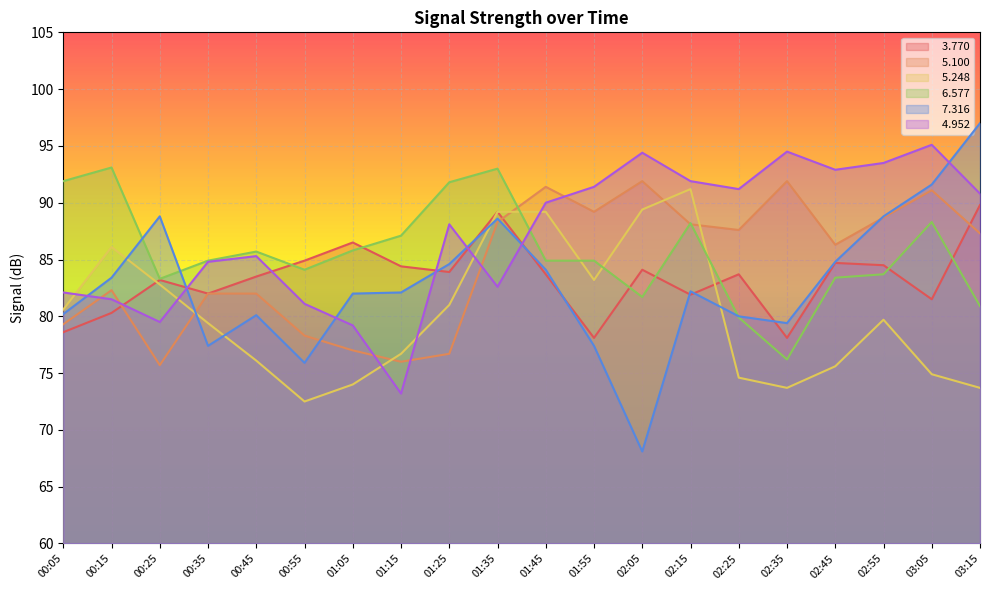

Is it true that   4.952 equals 30.0 at 01:45?

False